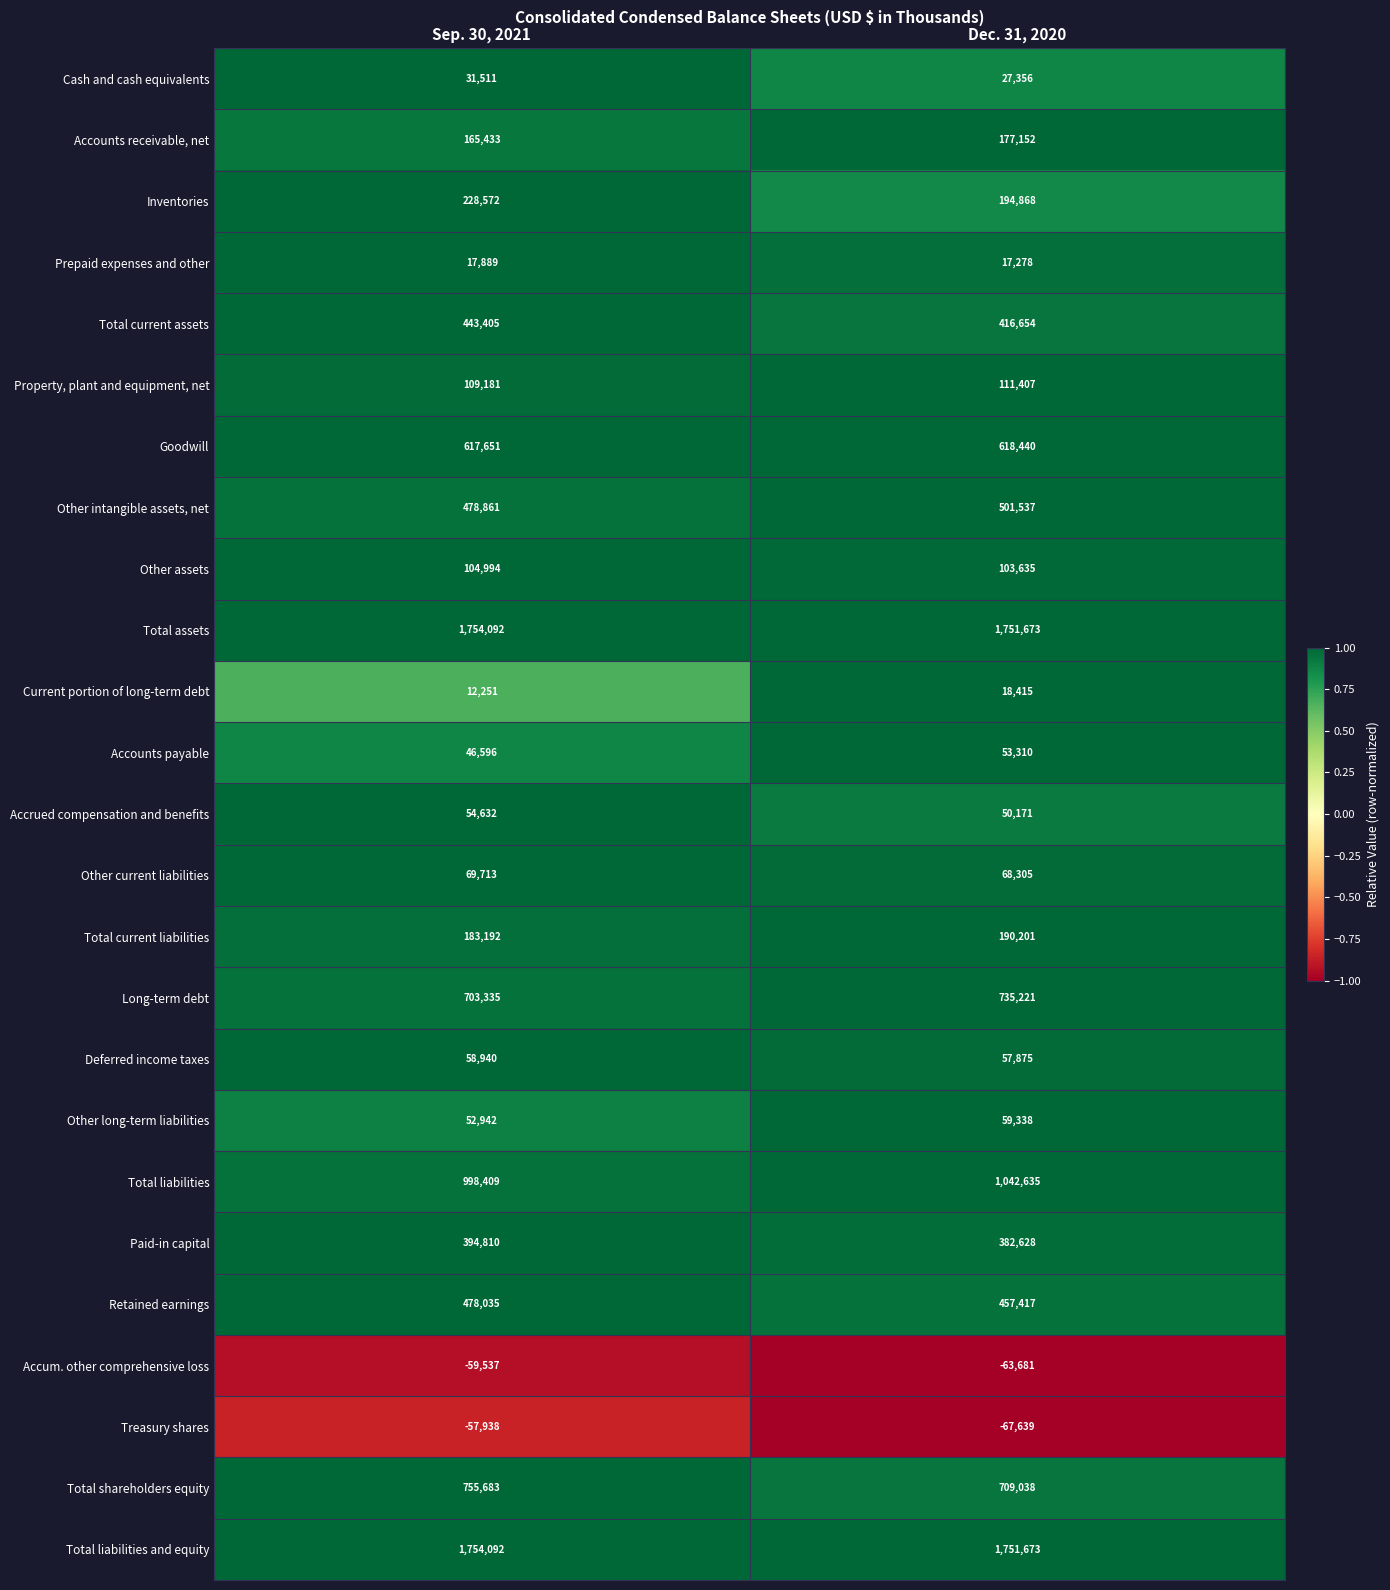

At which category is the sum across all series the highest?

Sep. 30, 2021